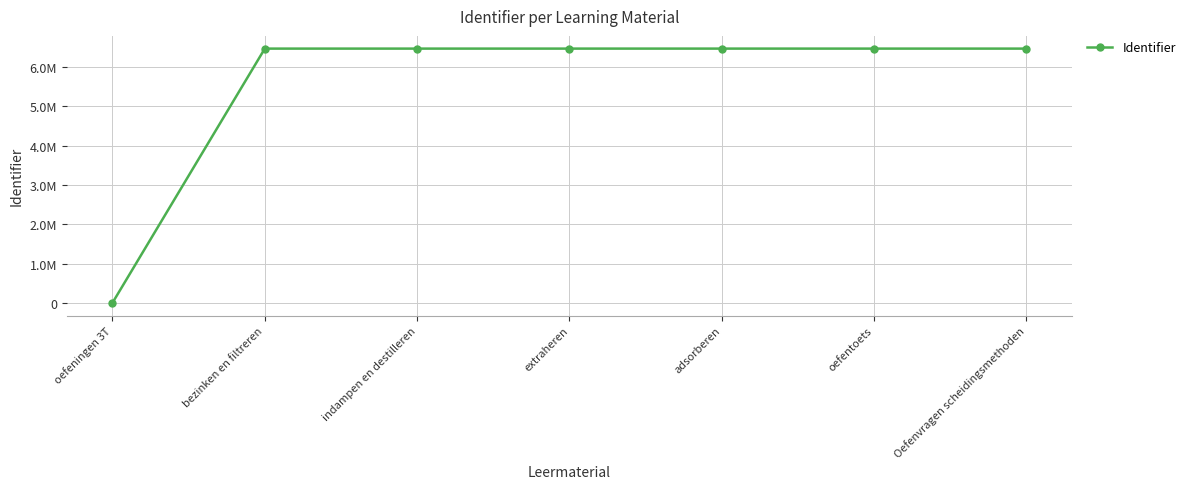

What is the label of the 5th point from the right?

indampen en destilleren